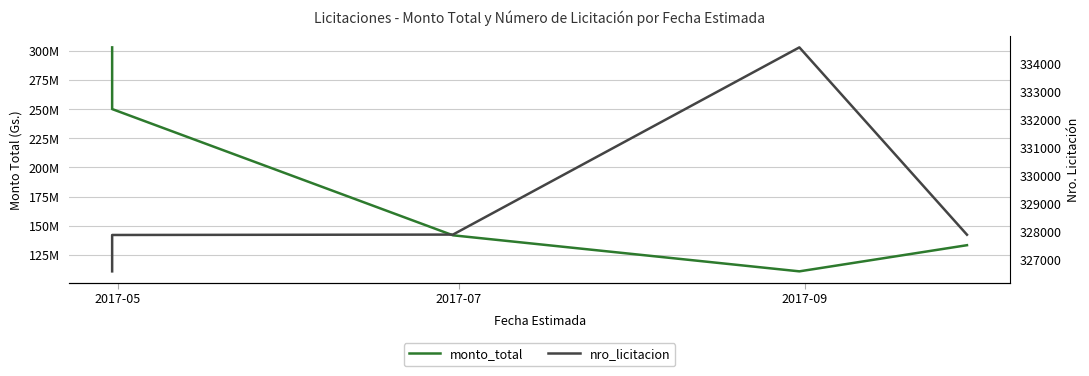

Rank the series by their maximum value, from lowest to highest.

nro_licitacion, monto_total